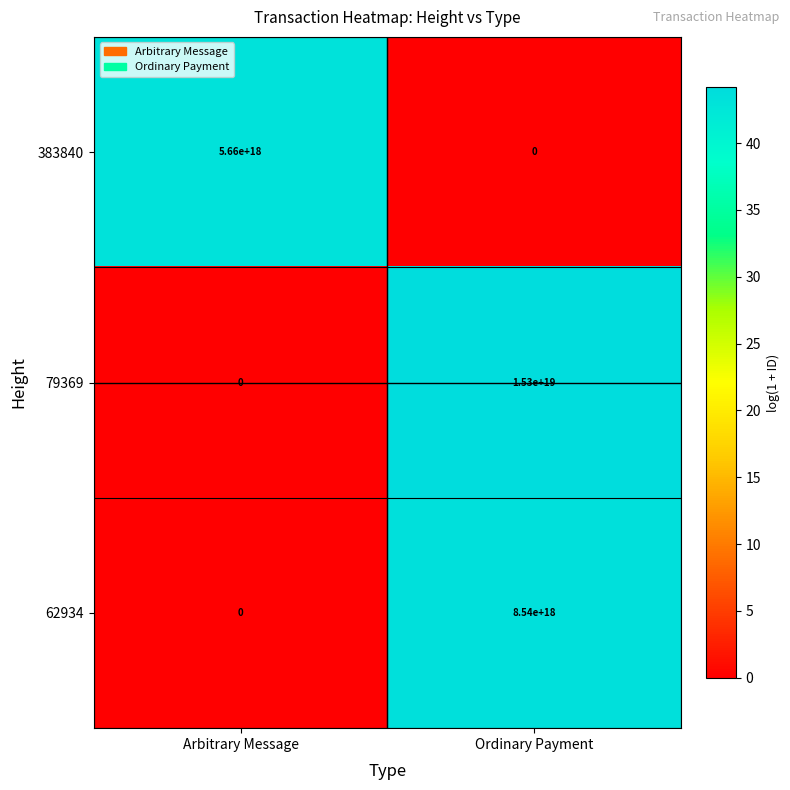

The 79369 series shows 24328500569070649344 at Ordinary Payment. True or false?

False